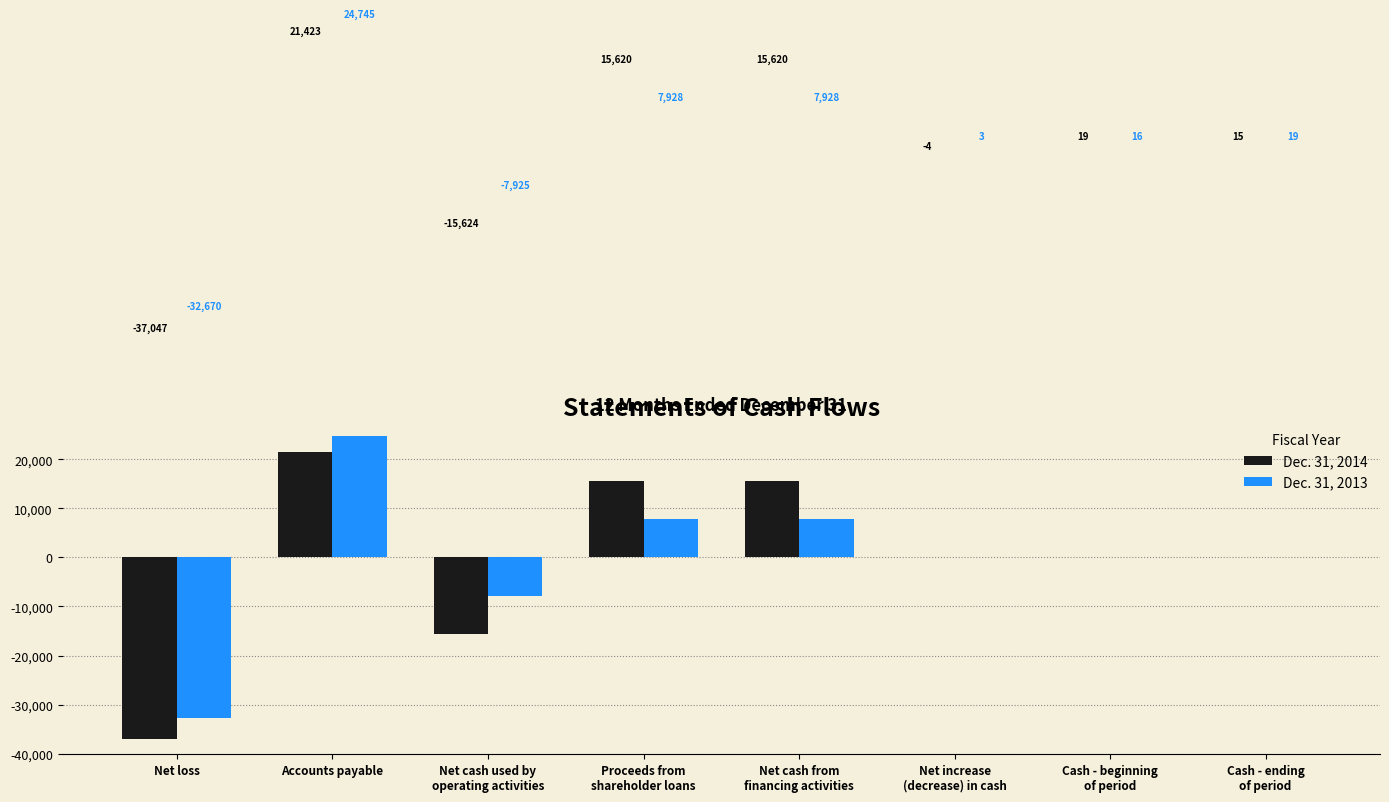

What is the sum of all Dec. 31, 2013 values?

44